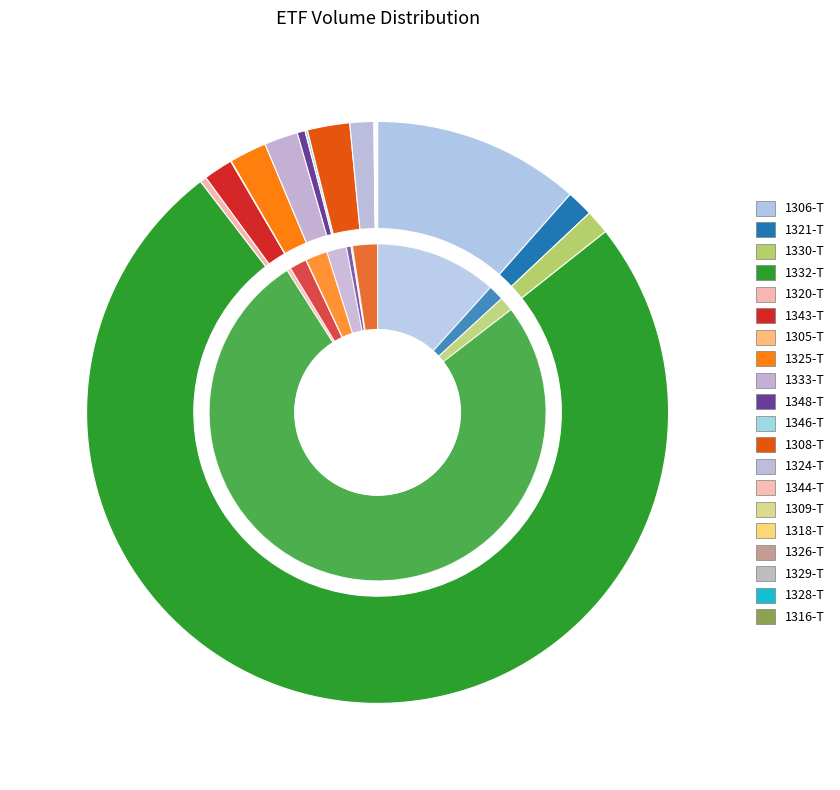

Which slice represents more than half of the pie?

1332-T